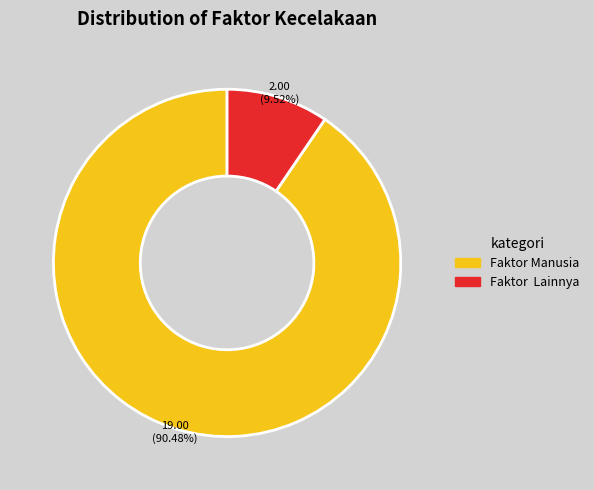

Rank the categories by value from highest to lowest.

Faktor Manusia, Faktor Lainnya